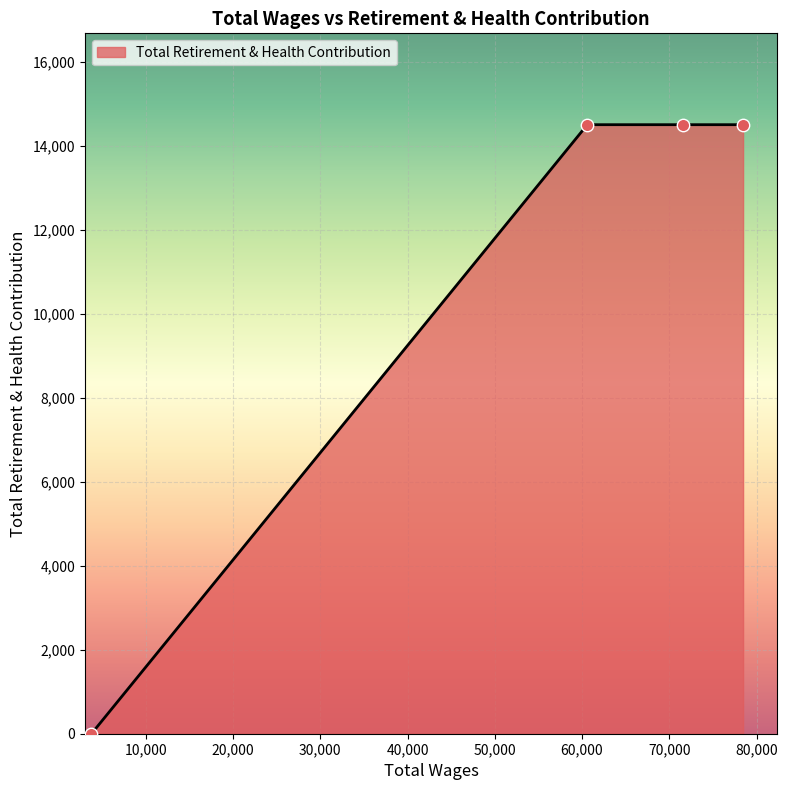

What is the greatest value displayed?

14508